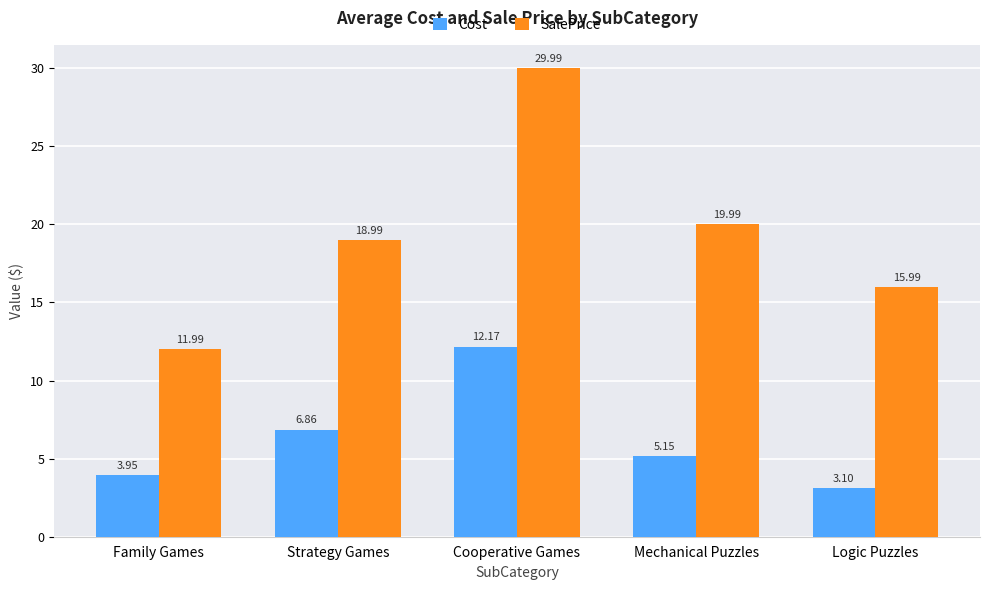

Read the SalePrice value at Logic Puzzles.

16.0